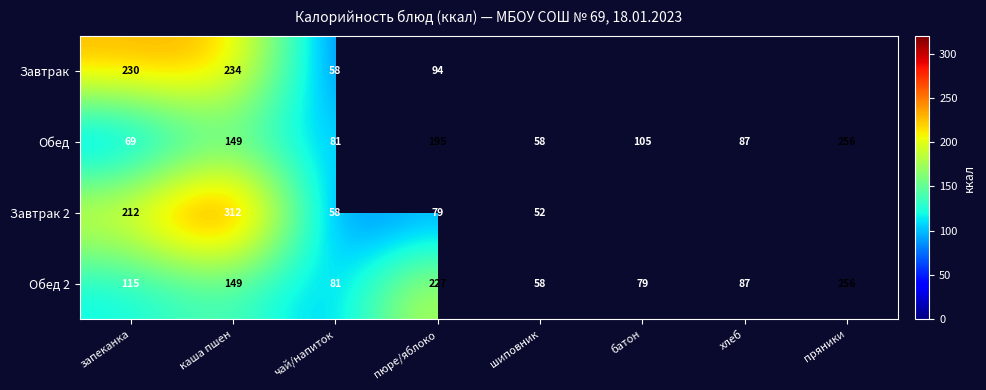

At which label is Обед 2 closest to 157?

каша пшен